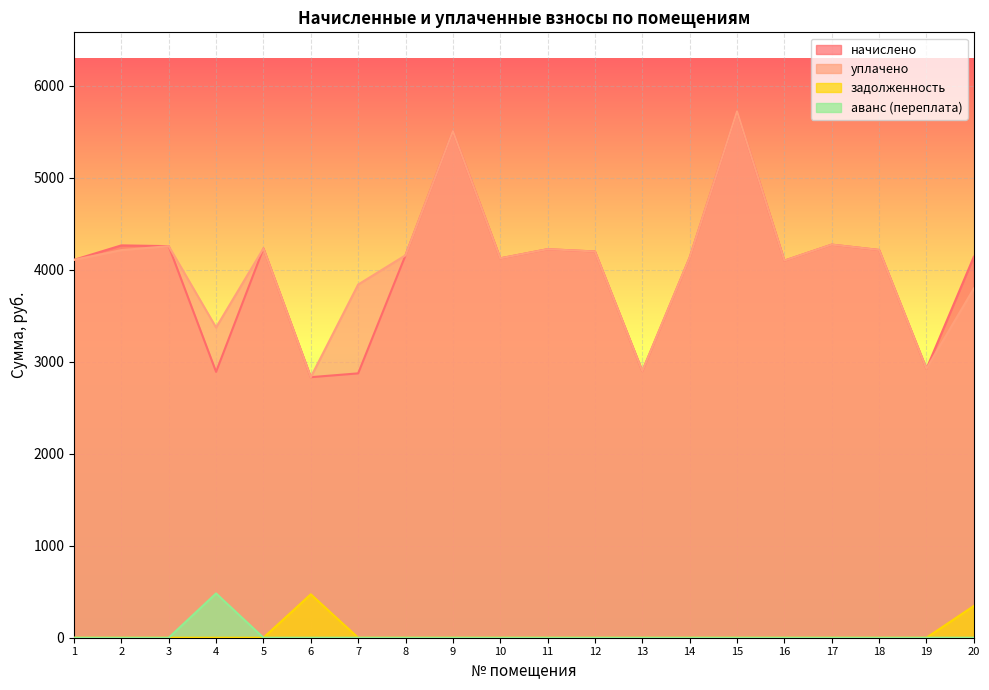

Which has a higher value, 18 or 16?

18